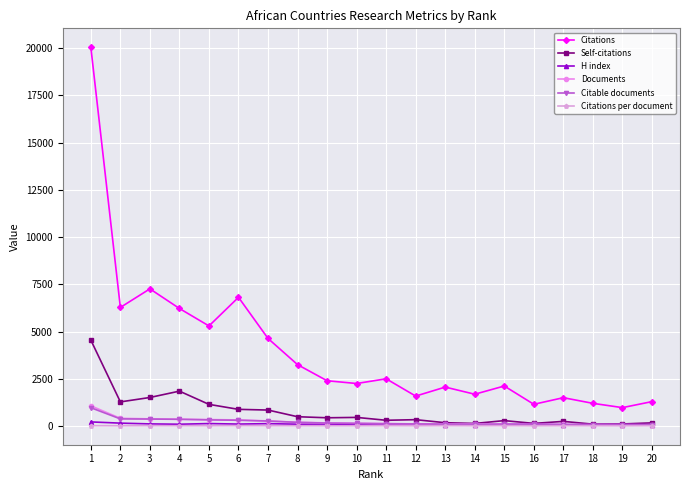

What is the value of the Self-citations point at the 5th from the left?

1147.0